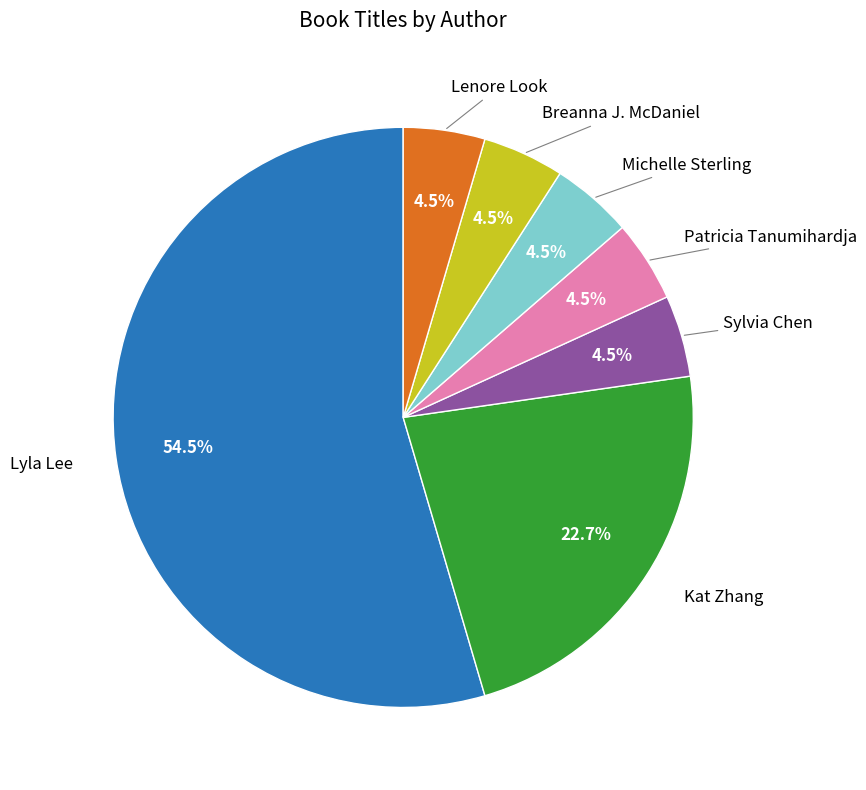

Is there any slice that represents more than half of the pie?

Yes